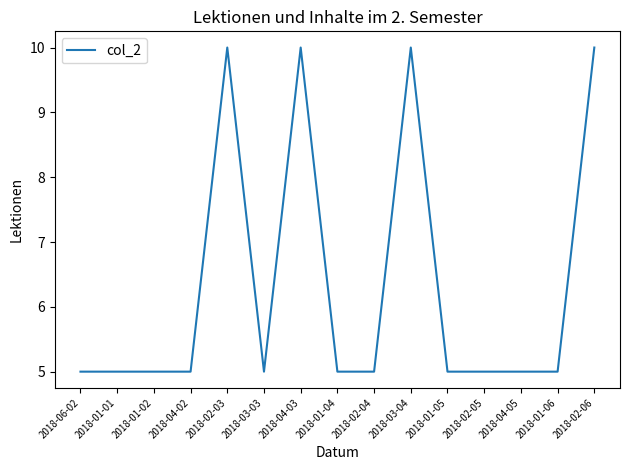

Reading right to left, transcribe all the data shown in this chart.

10	5	5	5	5	10	5	5	10	5	10	5	5	5	5